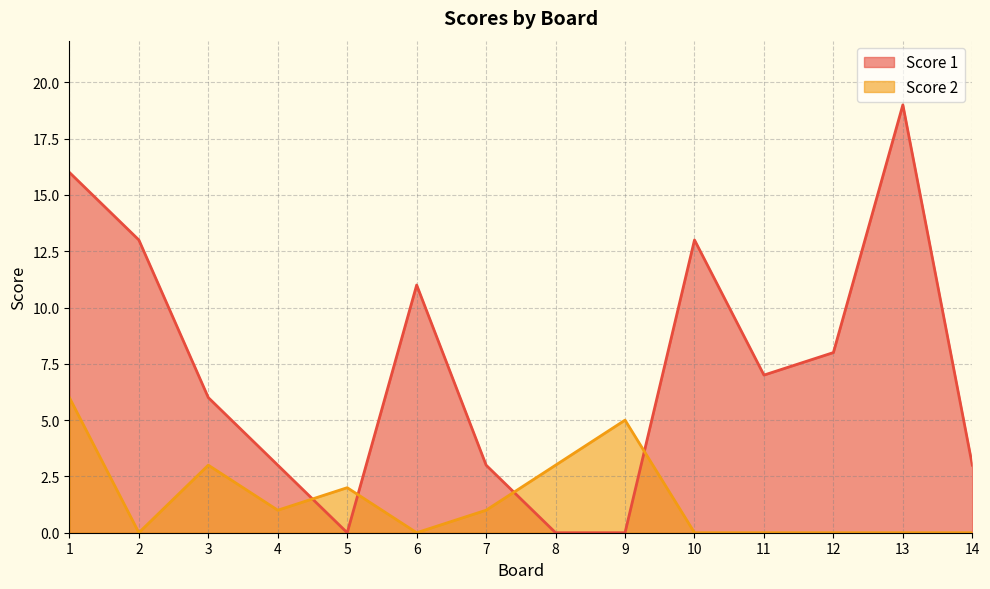

Is the value of Score 2 at 3 greater than the value of Score 1 at 8?

Yes